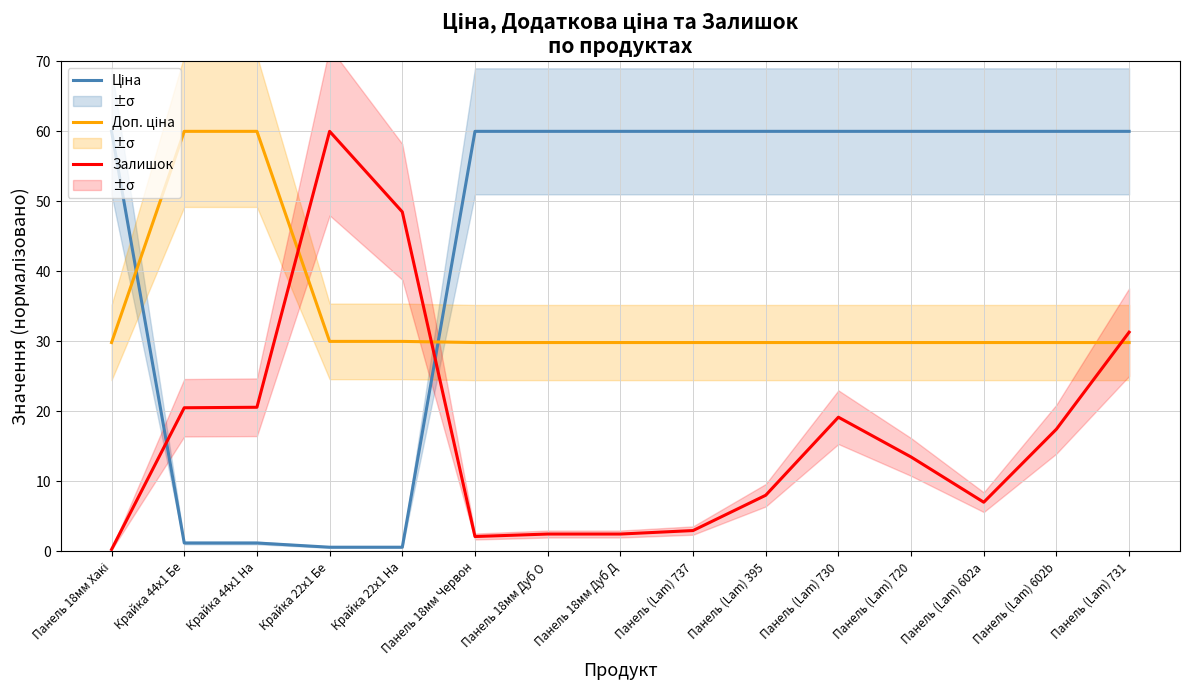

True or false: Доп. ціна has a value of 9.5 at Панель (Lam) 737.

False